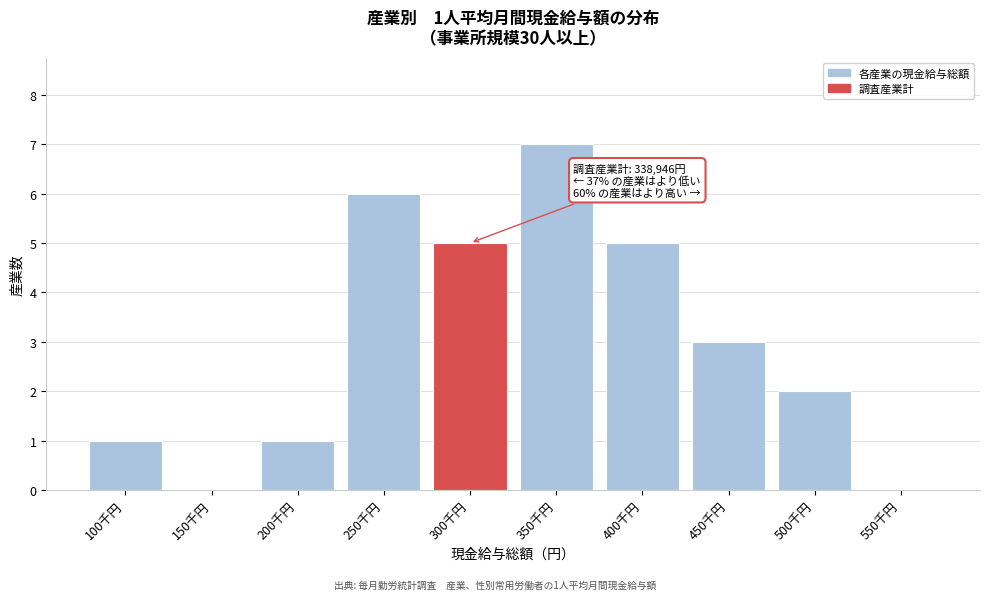

Reading left to right, extract all data points from this chart.

100千円=1	150千円=0	200千円=1	250千円=6	300千円=5	350千円=7	400千円=5	450千円=3	500千円=2	550千円=0